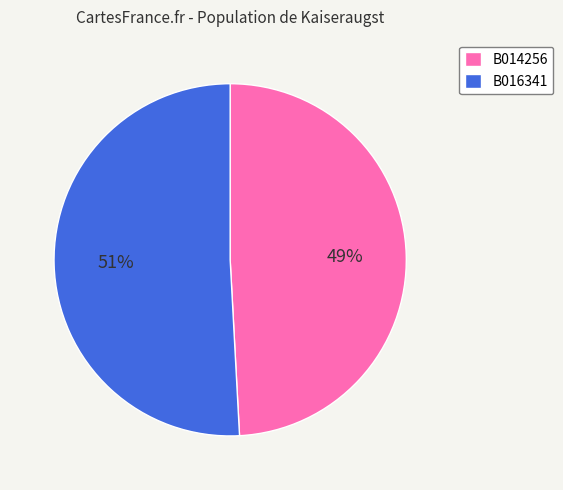

Do B016341 and B014256 together represent more than half of the pie?

Yes